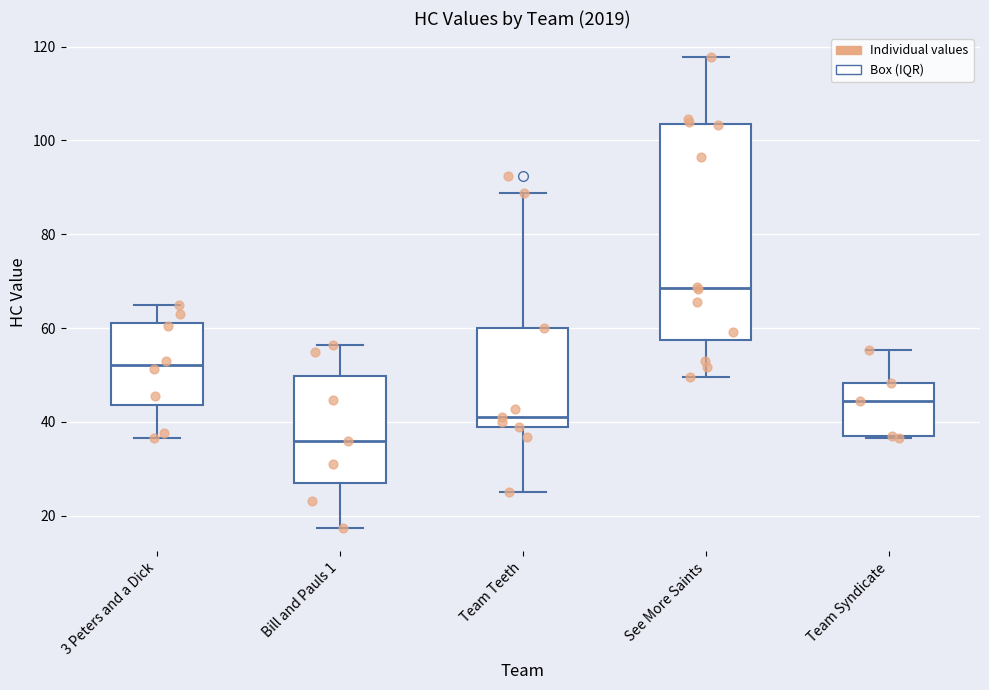

Reading left to right, read every box against the y-axis: the position of its median line, the range the box covers, and the ends of its whiskers. The values are not printed on the chart, so give them approximately, as read against the axis.

3 Peters and a Dick: median 52, box 44 to 62, whiskers 36 to 64
Bill and Pauls 1: median 36, box 26 to 50, whiskers 18 to 56
Team Teeth: median 42, box 38 to 60, whiskers 26 to 88
See More Saints: median 68, box 58 to 104, whiskers 50 to 118
Team Syndicate: median 44, box 38 to 48, whiskers 36 to 56